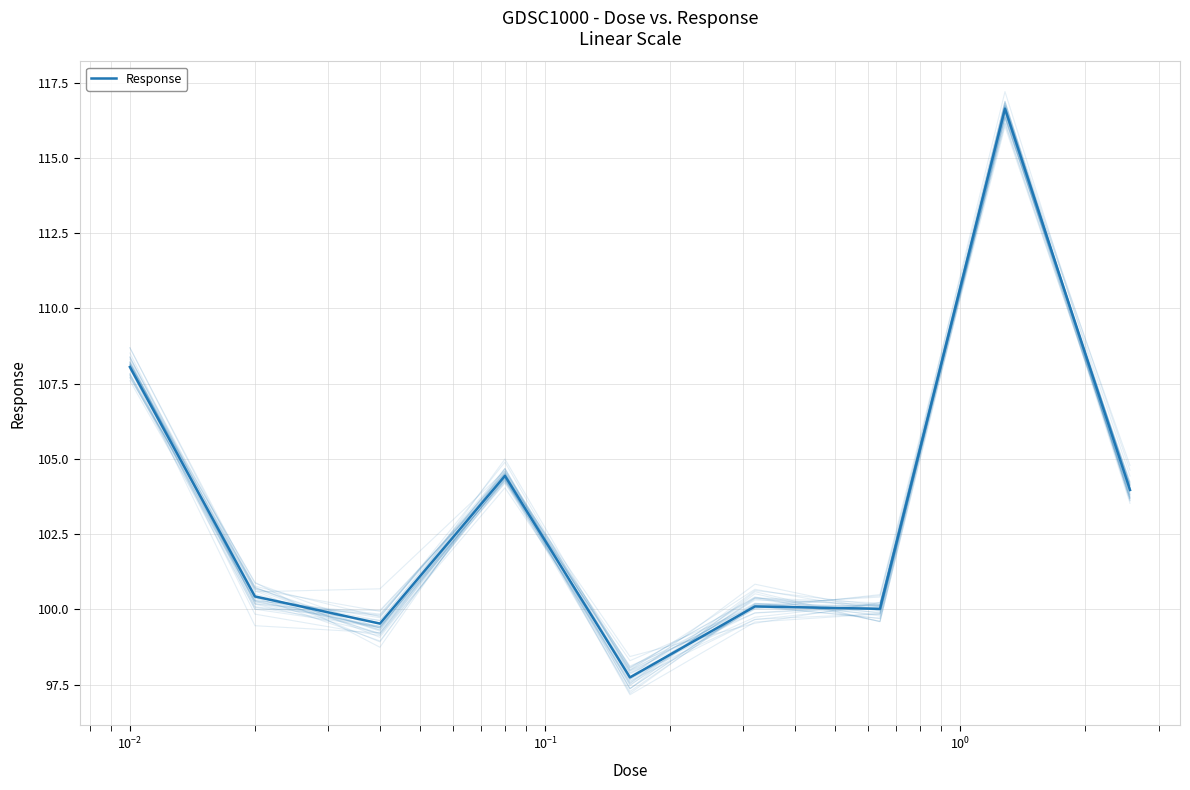

How many points are lower than both their immediate neighbors (excluding endpoints)?

3